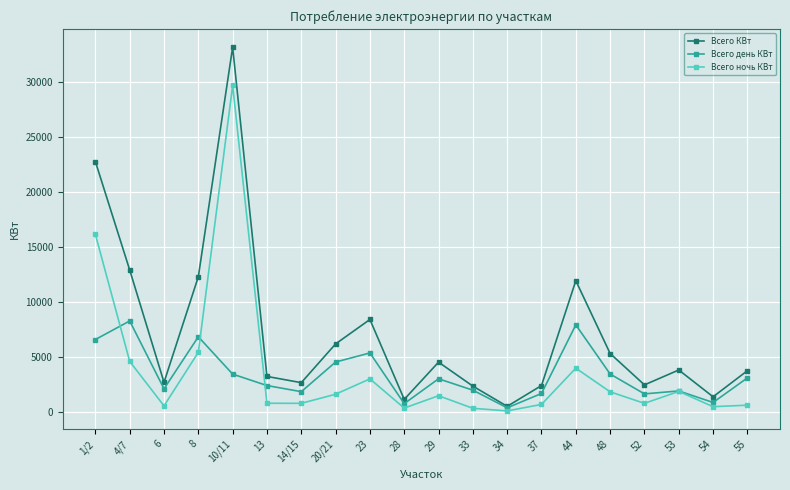

Where is the first local maximum for Всего КВт?

10/11